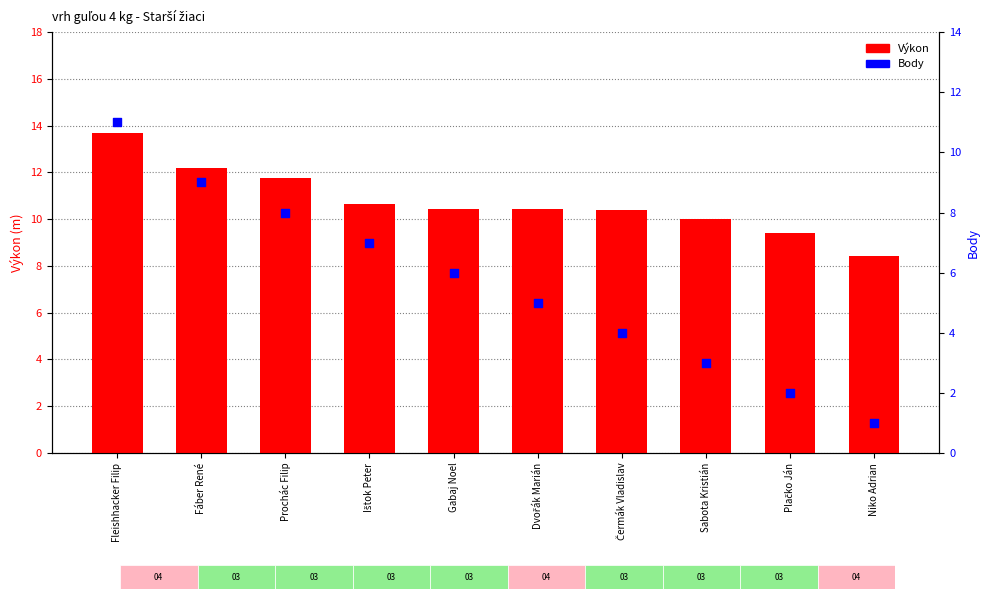

What are all the series names shown in the legend?

Výkon, Body